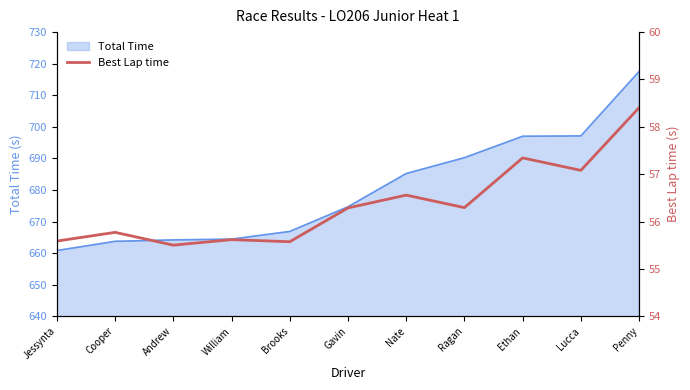

At which category does the chart reach its peak across all series?

Penny